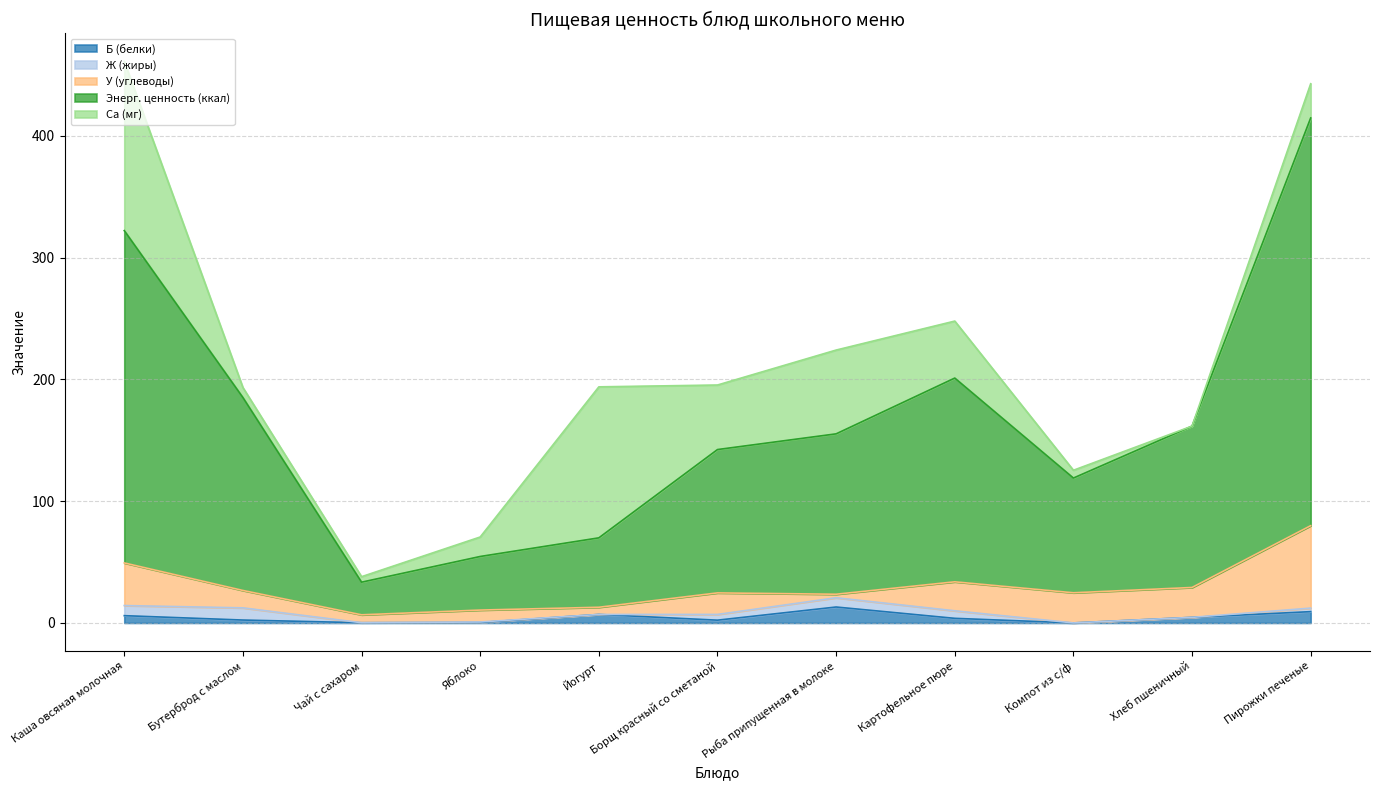

True or false: Б (белки) and Са (мг) intersect in this chart.

True